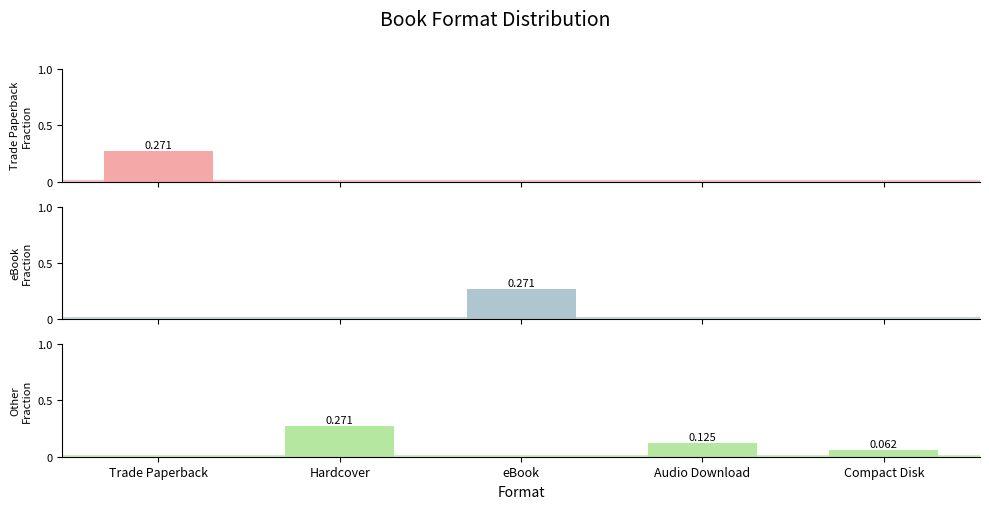

Rank the categories by Trade Paperback value from highest to lowest.

Trade Paperback, Hardcover, eBook, Audio Download, Compact Disk